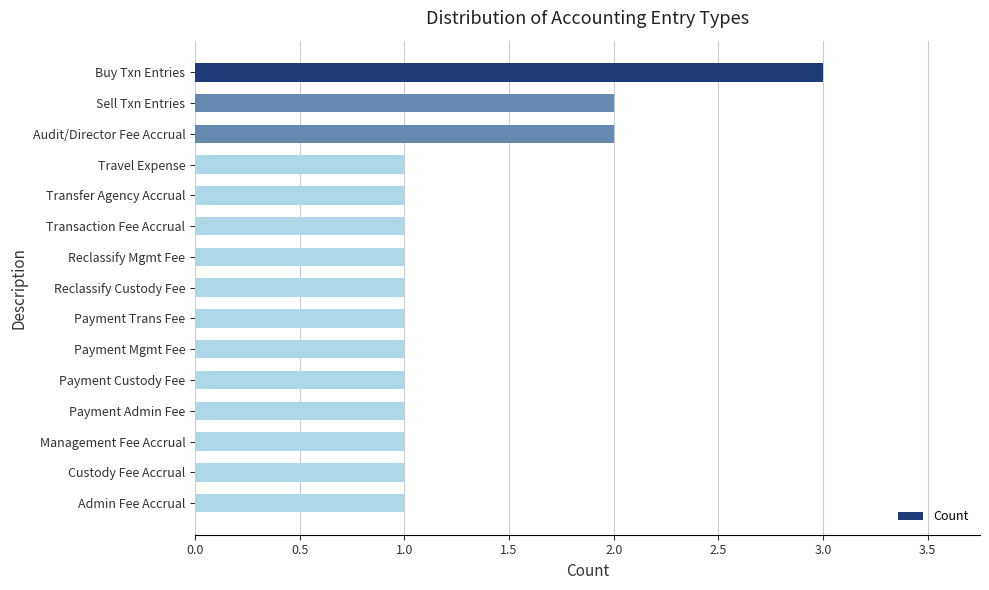

Reading bottom to top, what are all the values shown in this chart?

1	1	1	1	1	1	1	1	1	1	1	1	2	2	3